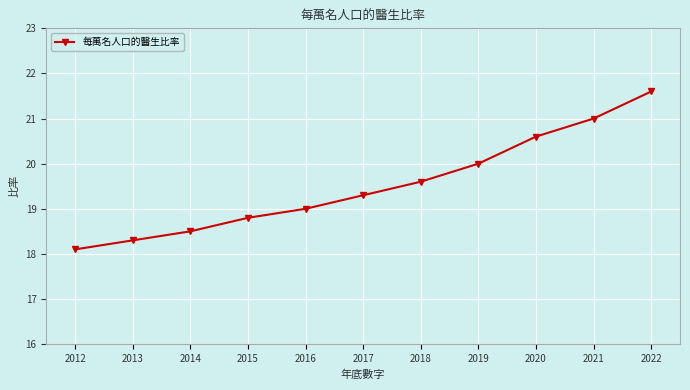

What is the difference between the values at 2021 and 2014?

2.5